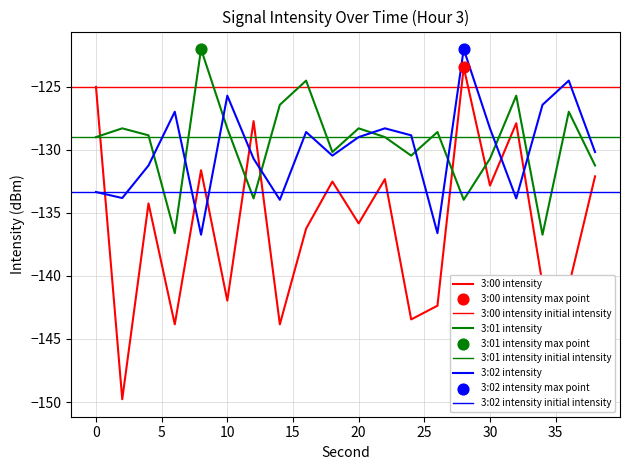

At how many categories does at least one series exceed -148?

20